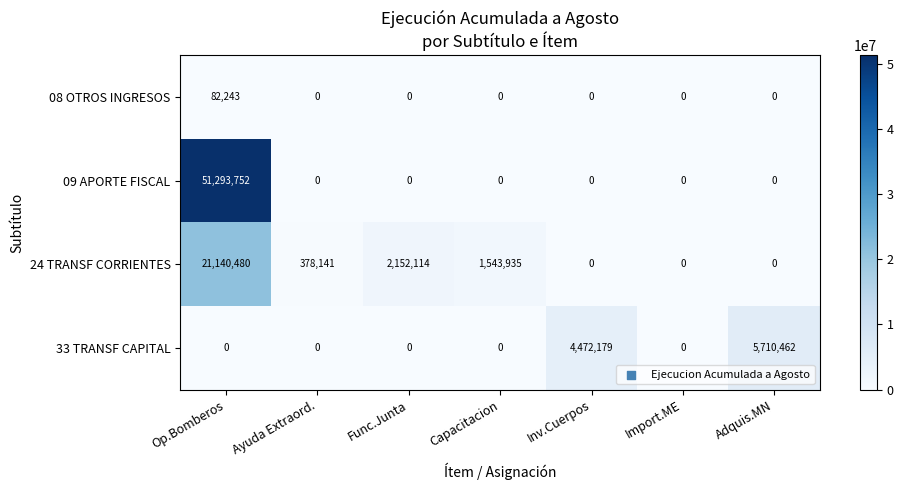

How many data points in 33 TRANSF CAPITAL are above 0?

2